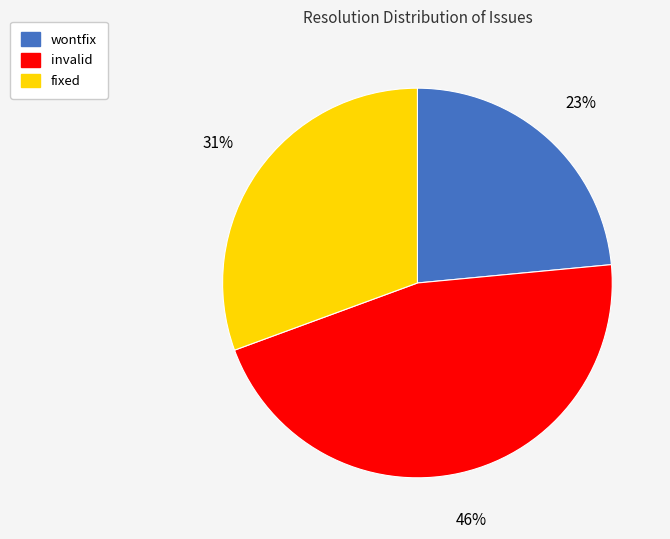

What percentage is the fixed slice, to the nearest percent?

31%